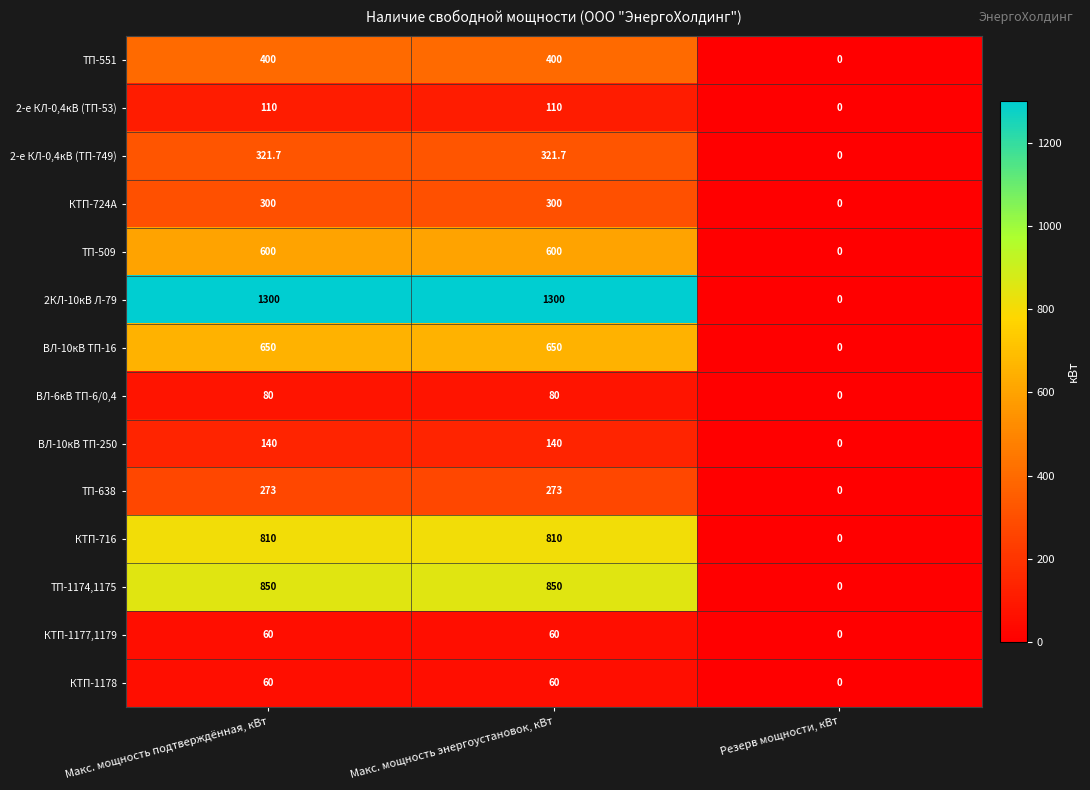

Is it true that ТП-551 equals 0.0 at Резерв мощности, кВт?

True